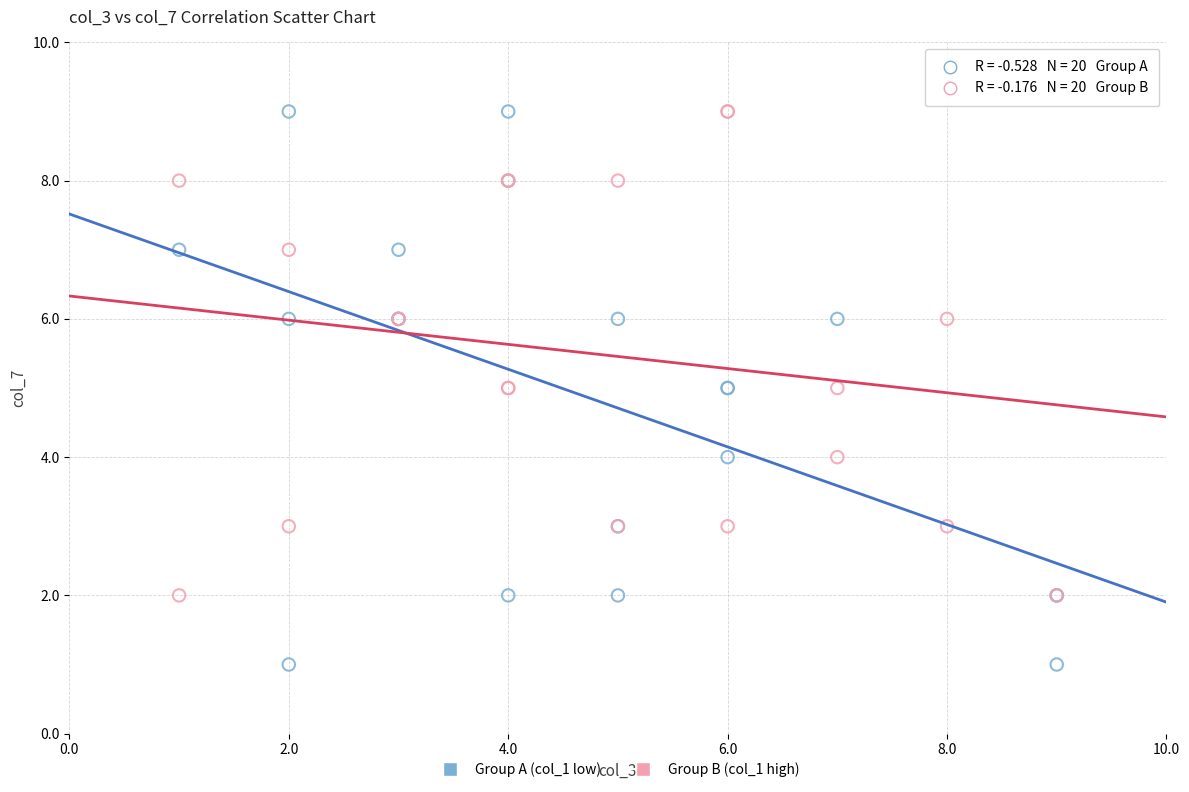

Which series has the widest spread of Y values?

Group A (col_1 low)